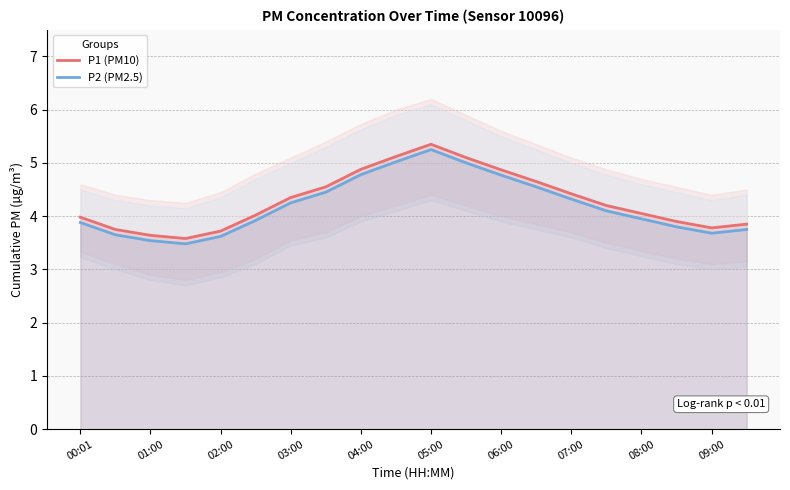

List the series in order of their peak value, highest first.

P1 (PM10), P2 (PM2.5)